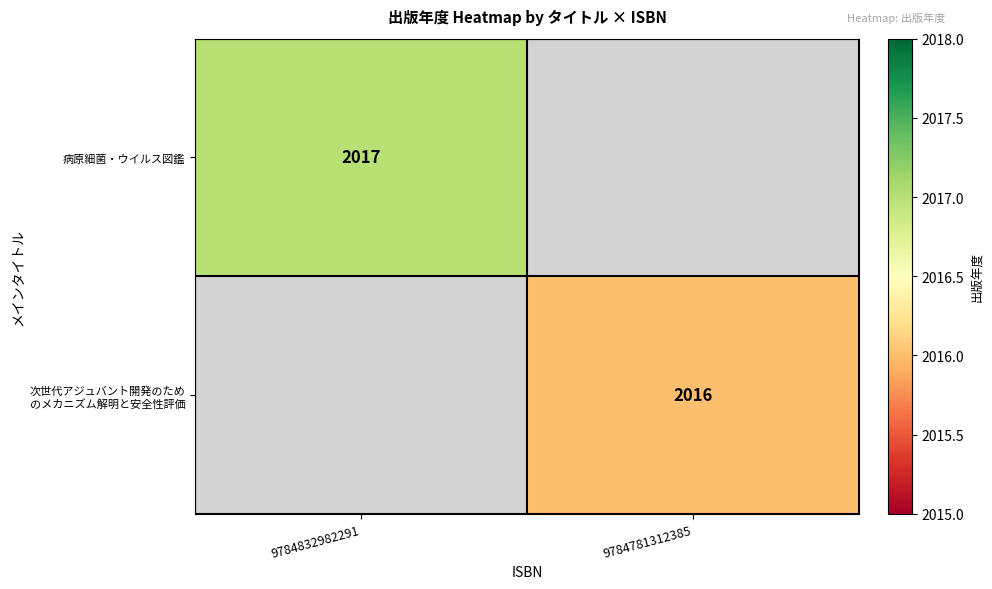

The value of 病原細菌・ウイルス図鑑 at 9784832982291 is 2993. True or false?

False